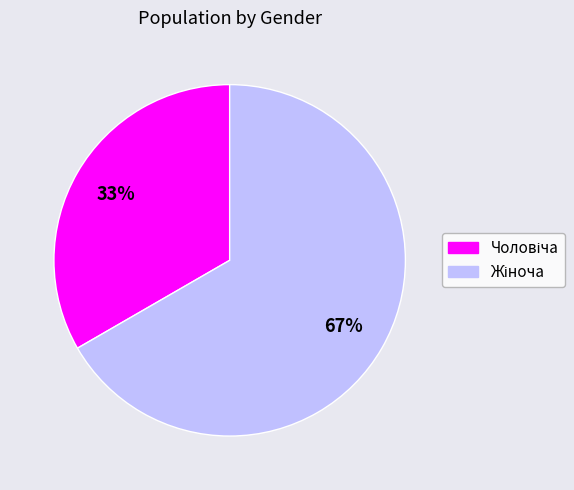

Is there any slice that represents more than half of the pie?

Yes